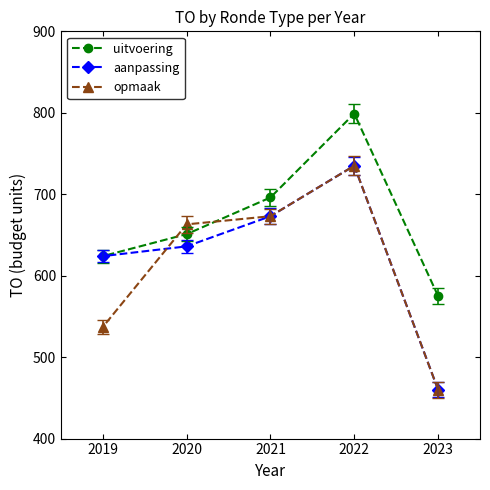

True or false: uitvoering has more than 1 points higher than both neighbors.

False